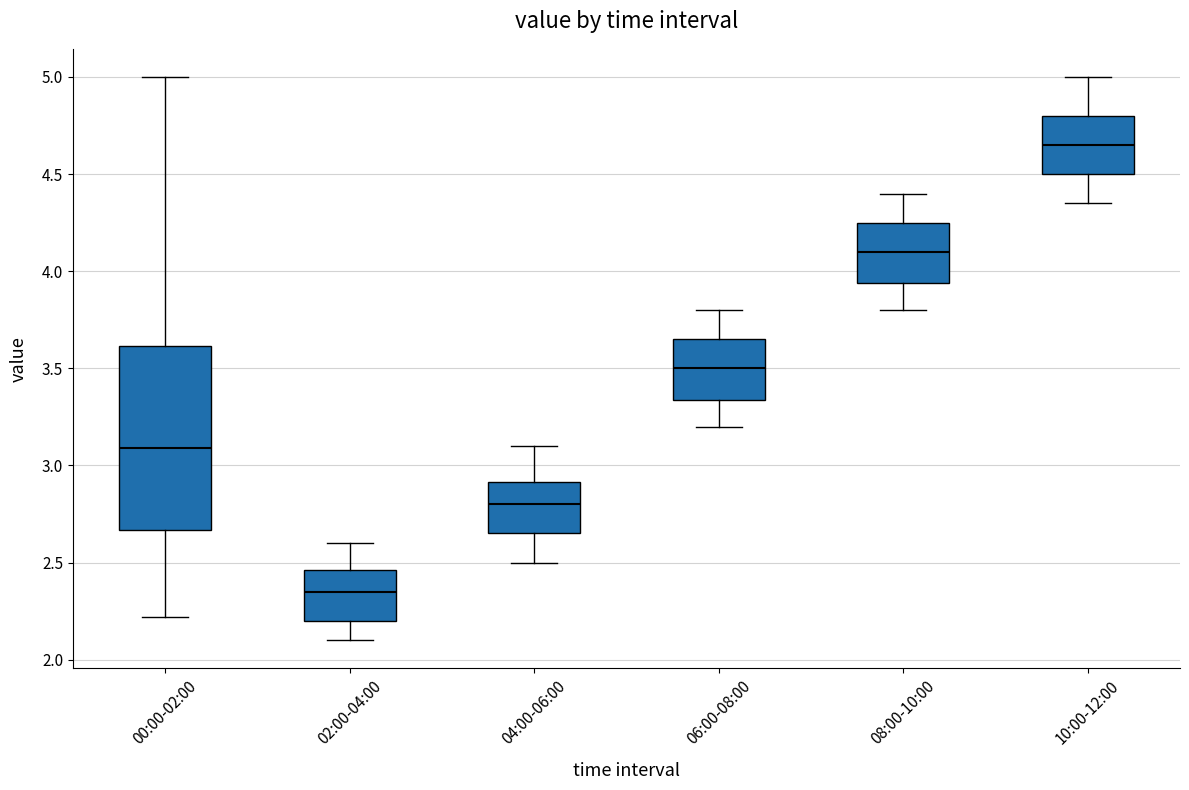

Which box is the tallest, from its lower edge to its upper edge?

00:00-02:00